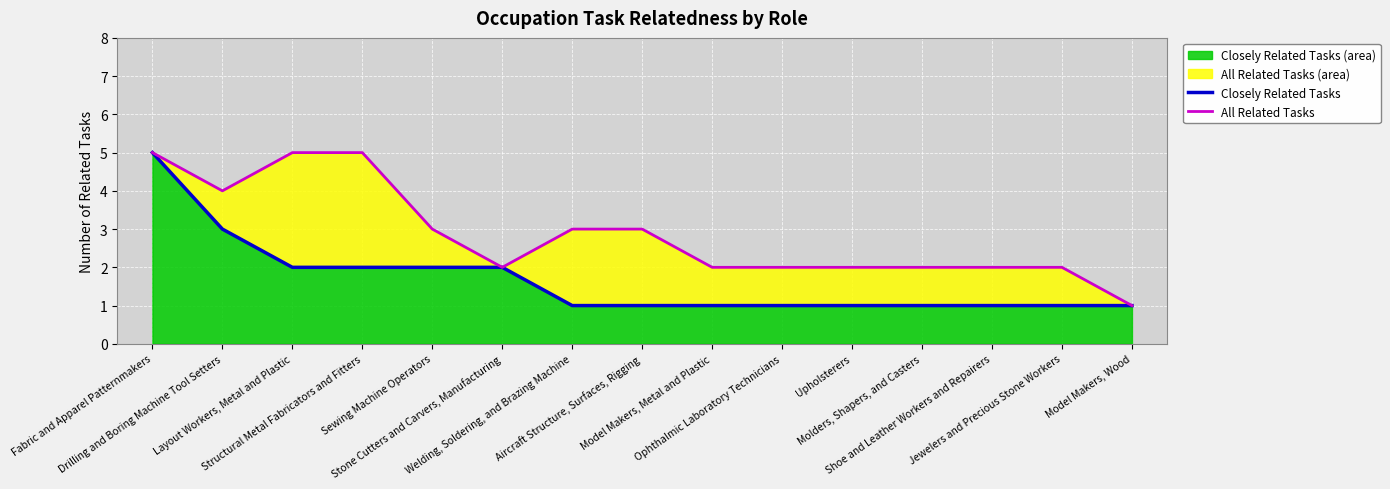

What is the label of the 13th point from the right?

Layout Workers, Metal and Plastic